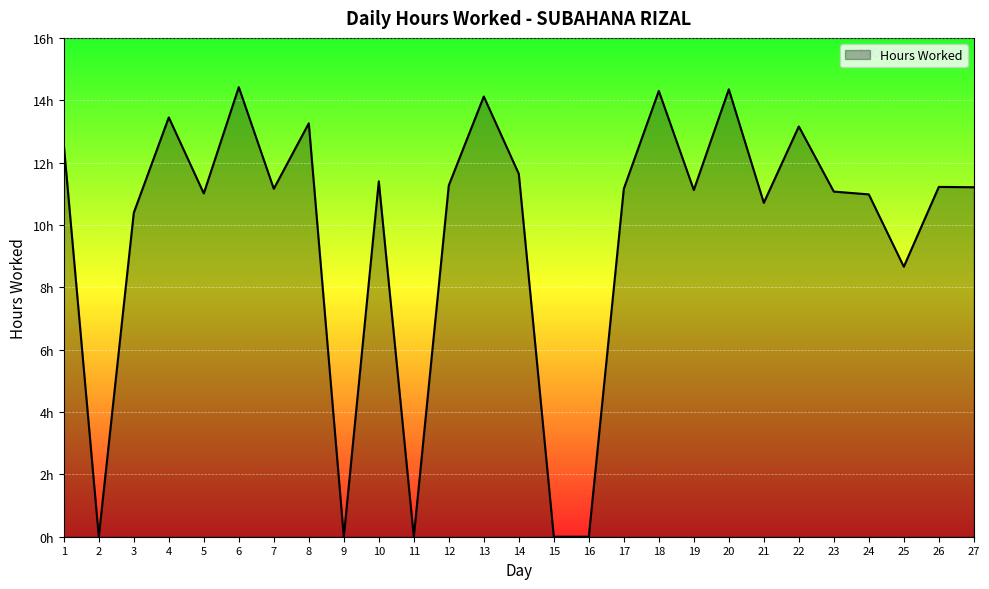

At which category does the chart reach its peak across all series?

6